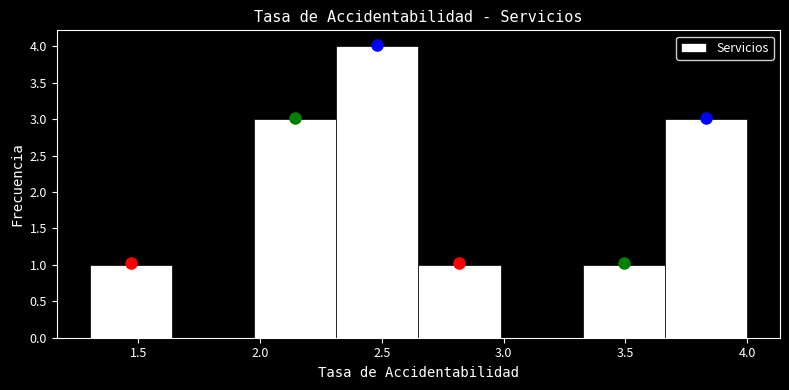

What is the height of the bar covering 2.00 to 2.30 on the x-axis? Neither the bar edges nor the heights are printed on the chart, so give them approximately, as read against the axes.

3